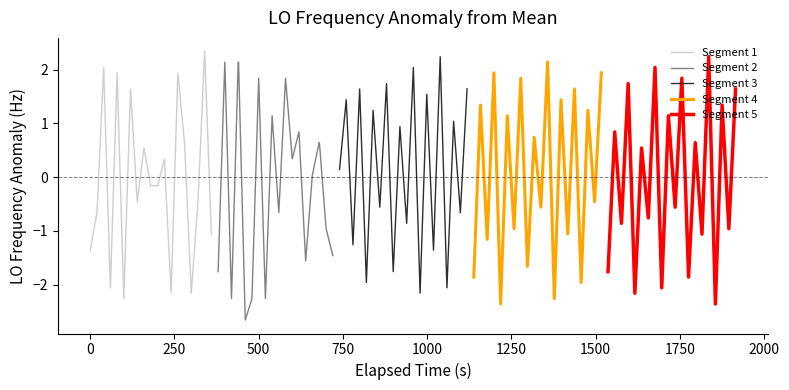

What is the lowest value of the Segment 2 series?

-2.7